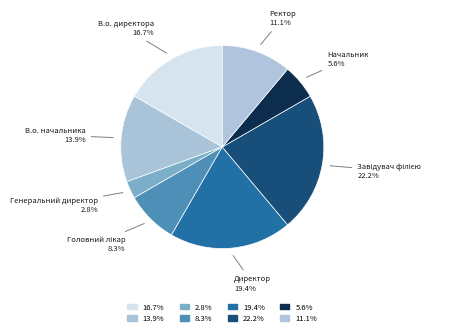

How many segments does this pie chart have?

8